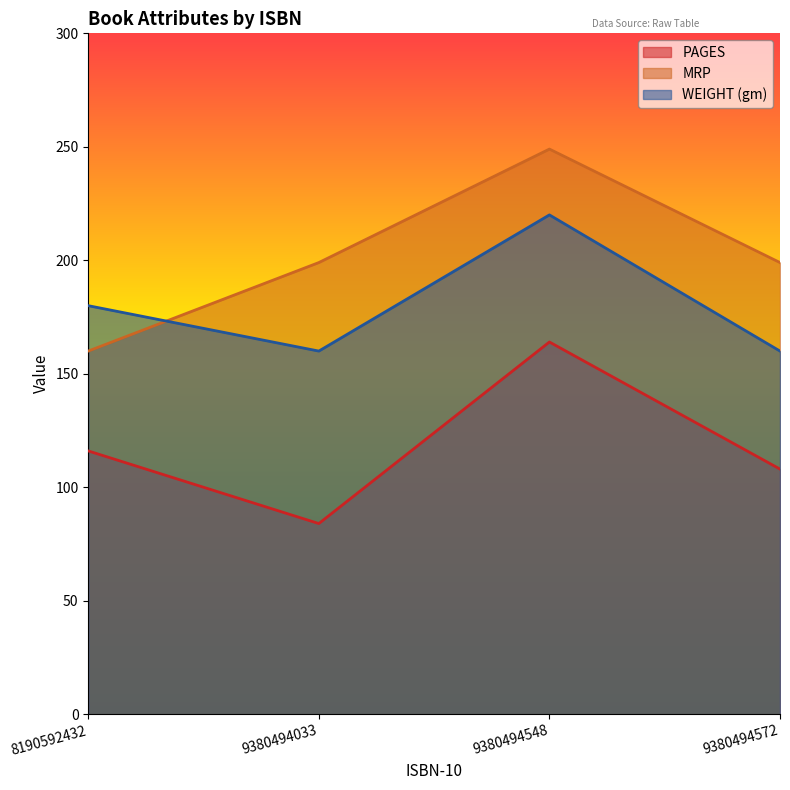

The value of PAGES at 9380494033 is 42. True or false?

False